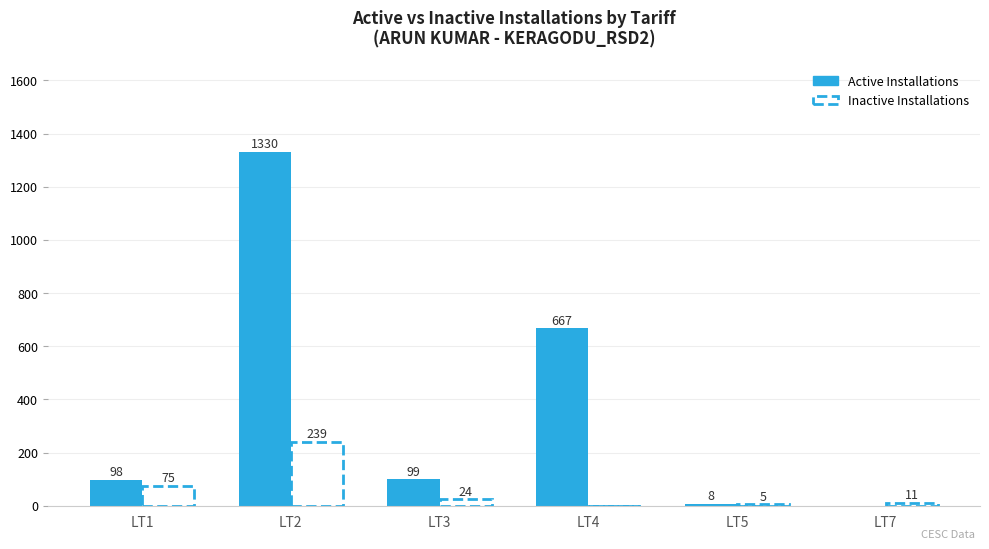

How many groups of bars are there?

6